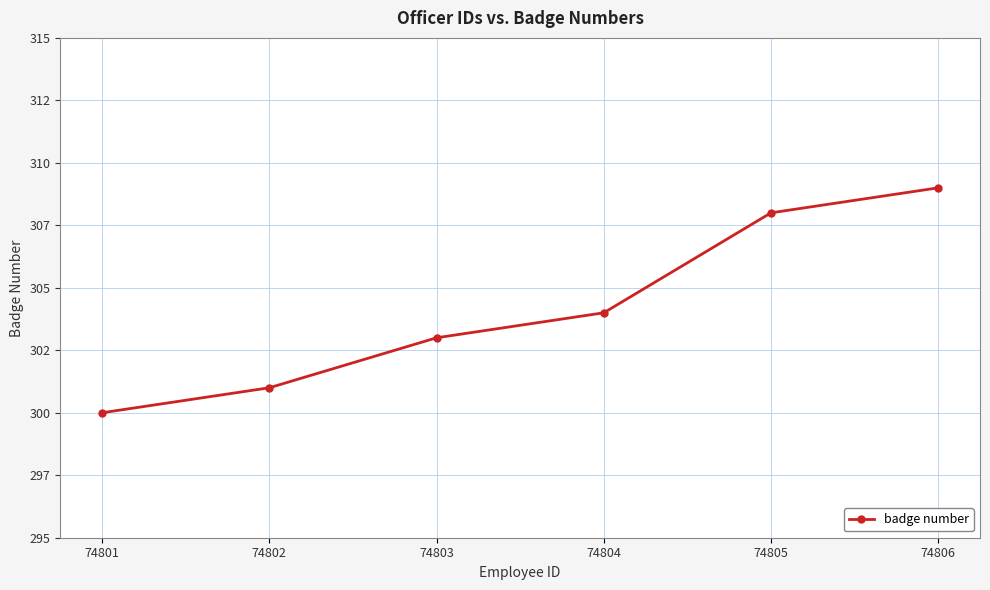

Does the chart display data point markers on the line(s)?

Yes